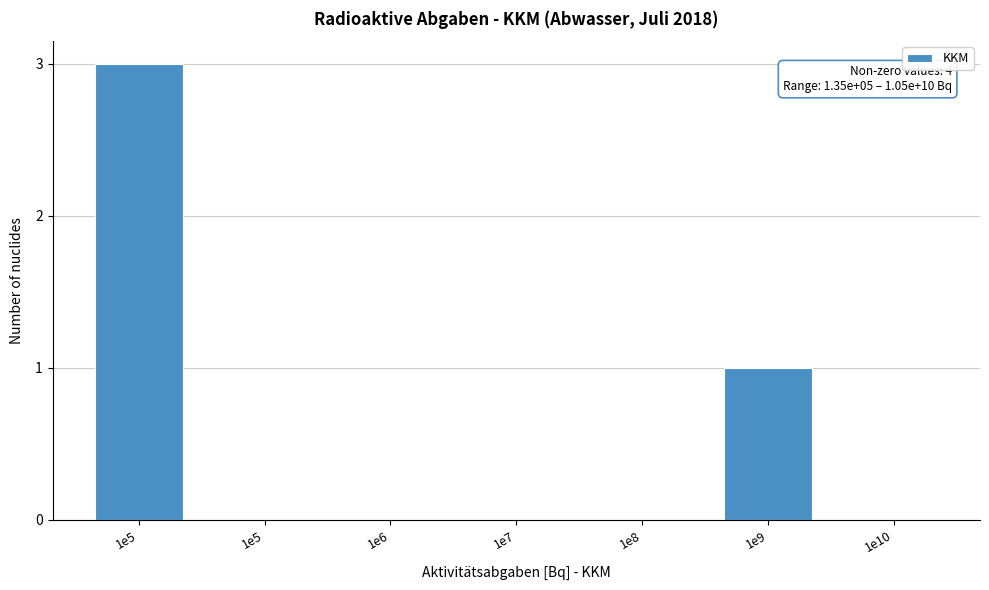

How many series are shown in this chart?

1